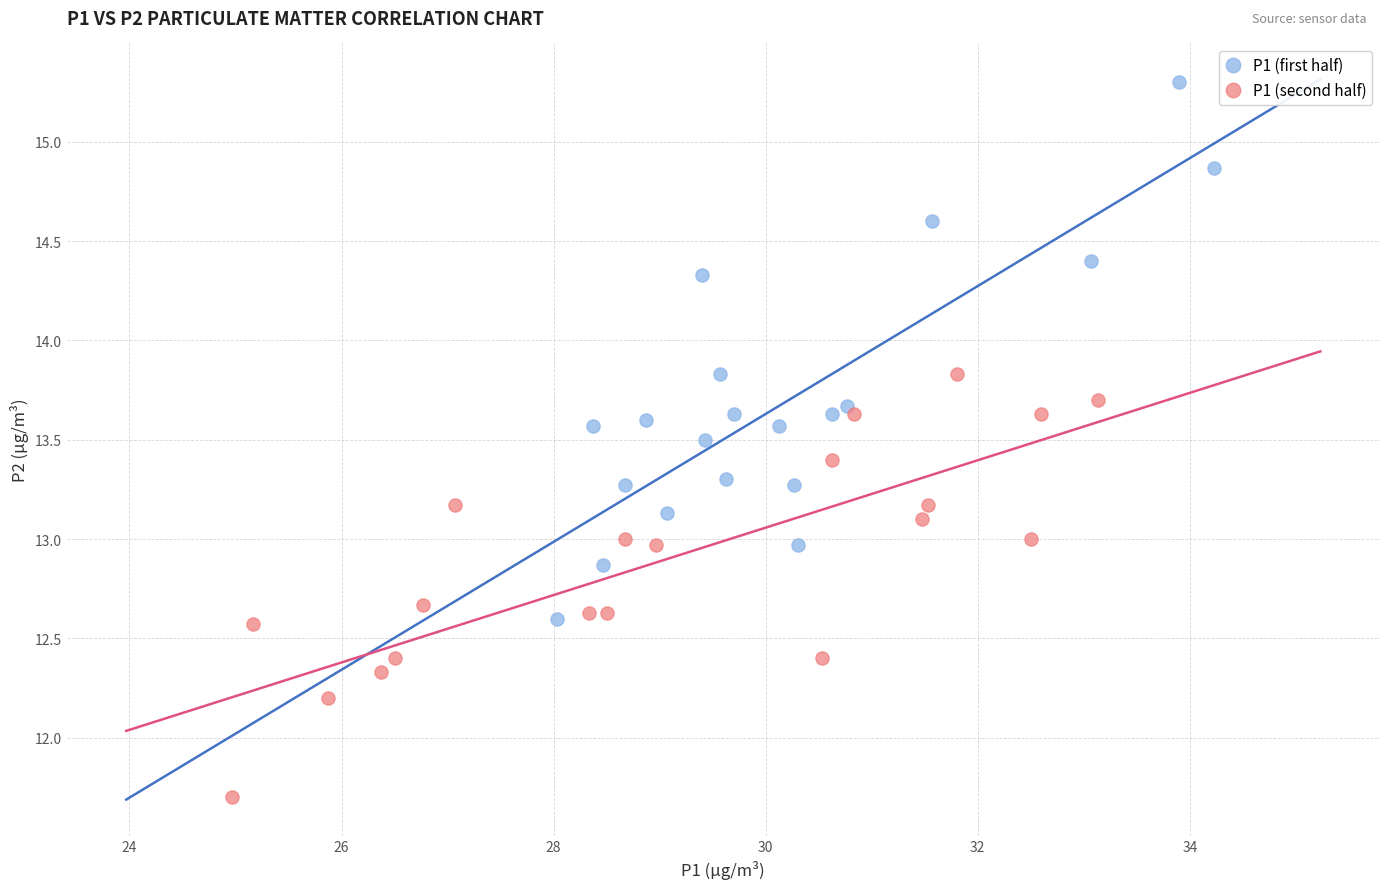

Which series has the widest spread of Y values?

P1 (first half)